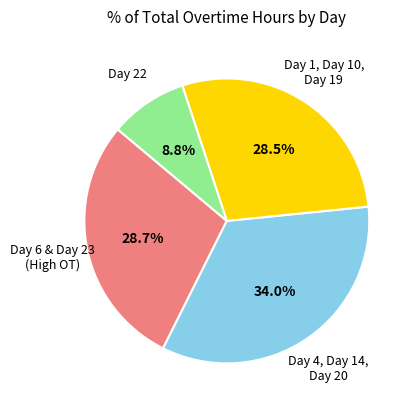

Is there a majority slice in this chart?

No